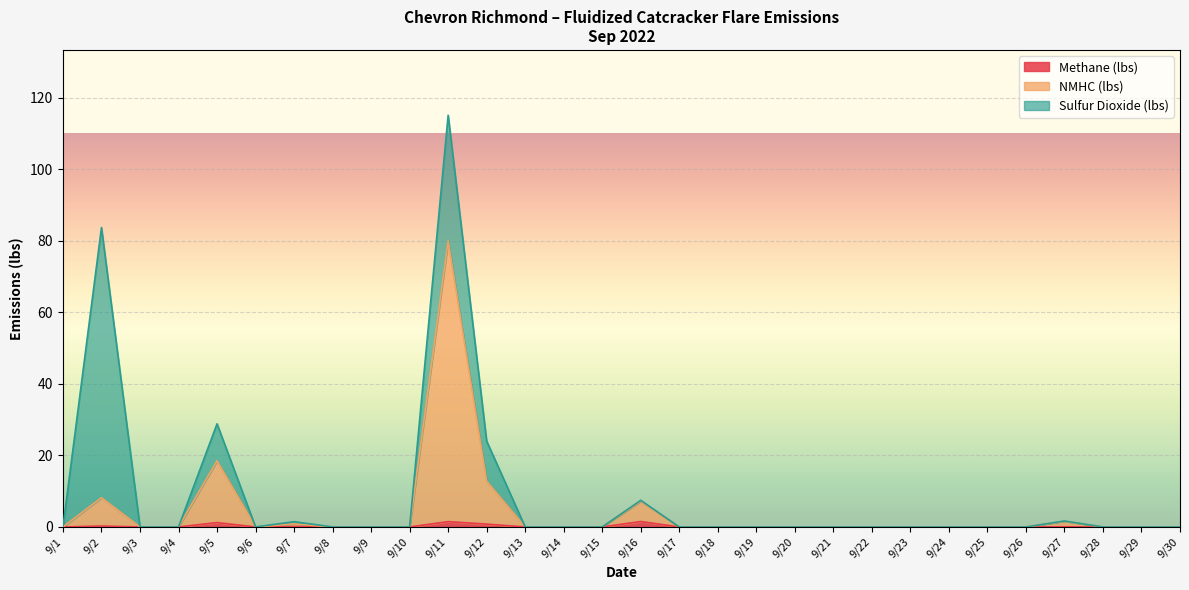

What are all the series names shown in the legend?

Methane (lbs), NMHC (lbs), Sulfur Dioxide (lbs)